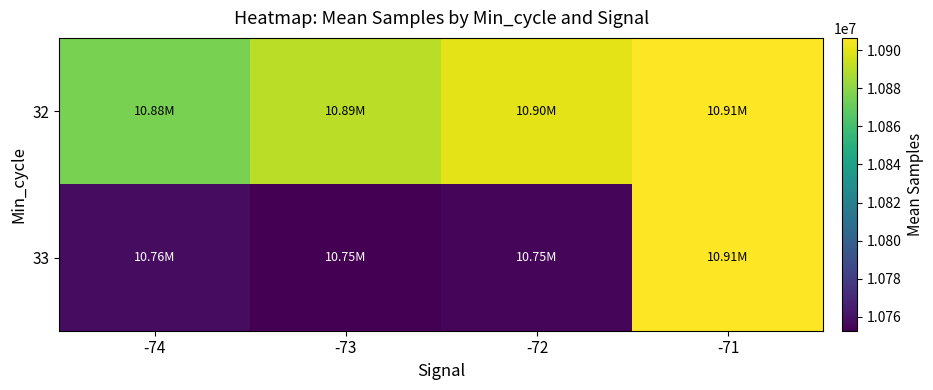

Rank the series by their maximum value, from highest to lowest.

32, 33